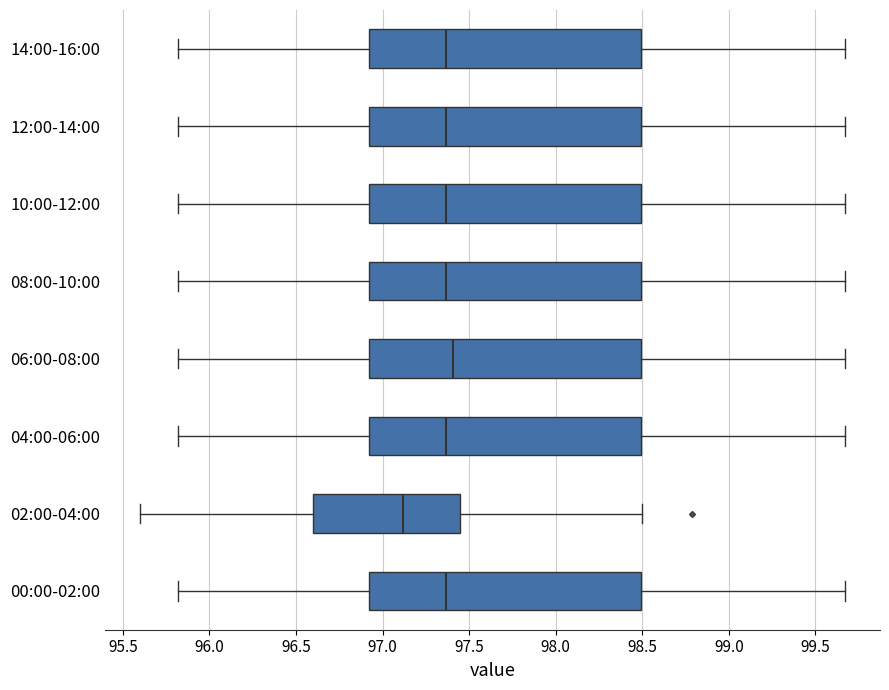

Reading bottom to top, read every box against the x-axis: the position of its median line, the range the box covers, and the ends of its whiskers. The values are not printed on the chart, so give them approximately, as read against the axis.

00:00-02:00: median 97.35, box 96.90 to 98.50, whiskers 95.80 to 99.65
02:00-04:00: median 97.10, box 96.60 to 97.45, whiskers 95.60 to 98.50
04:00-06:00: median 97.35, box 96.90 to 98.50, whiskers 95.80 to 99.65
06:00-08:00: median 97.40, box 96.90 to 98.50, whiskers 95.80 to 99.65
08:00-10:00: median 97.35, box 96.90 to 98.50, whiskers 95.80 to 99.65
10:00-12:00: median 97.35, box 96.90 to 98.50, whiskers 95.80 to 99.65
12:00-14:00: median 97.35, box 96.90 to 98.50, whiskers 95.80 to 99.65
14:00-16:00: median 97.35, box 96.90 to 98.50, whiskers 95.80 to 99.65